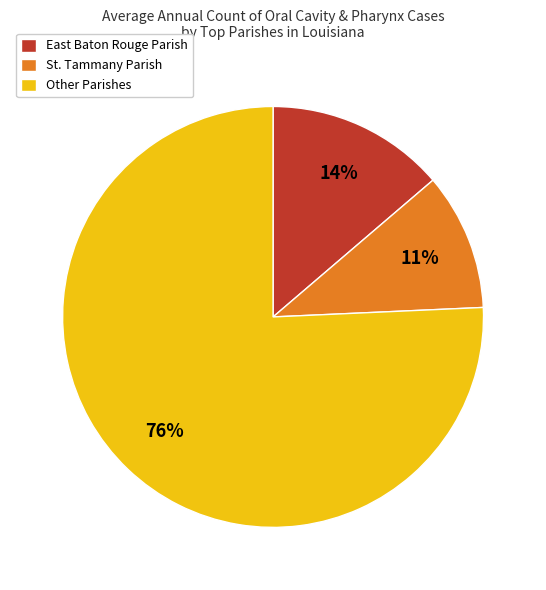

Between Other Parishes and St. Tammany Parish, which is larger?

Other Parishes